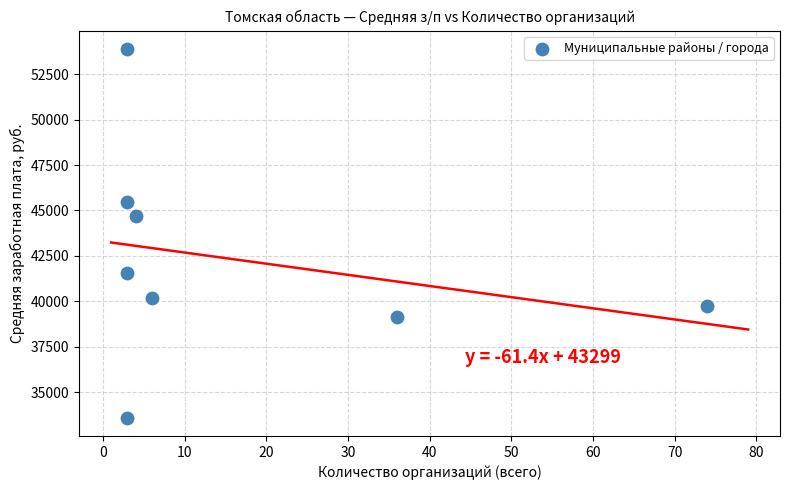

What Y value in the scatter plot is closest to 43745?

44697.2